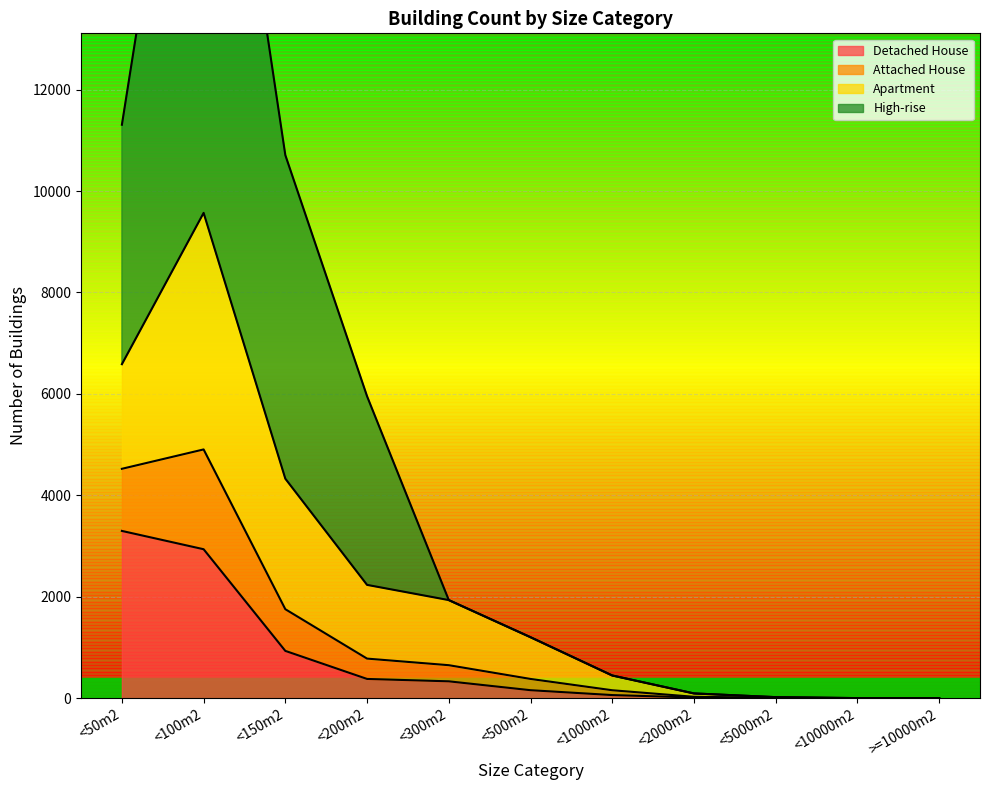

Is it true that High-rise equals 10709 at <150m2?

True